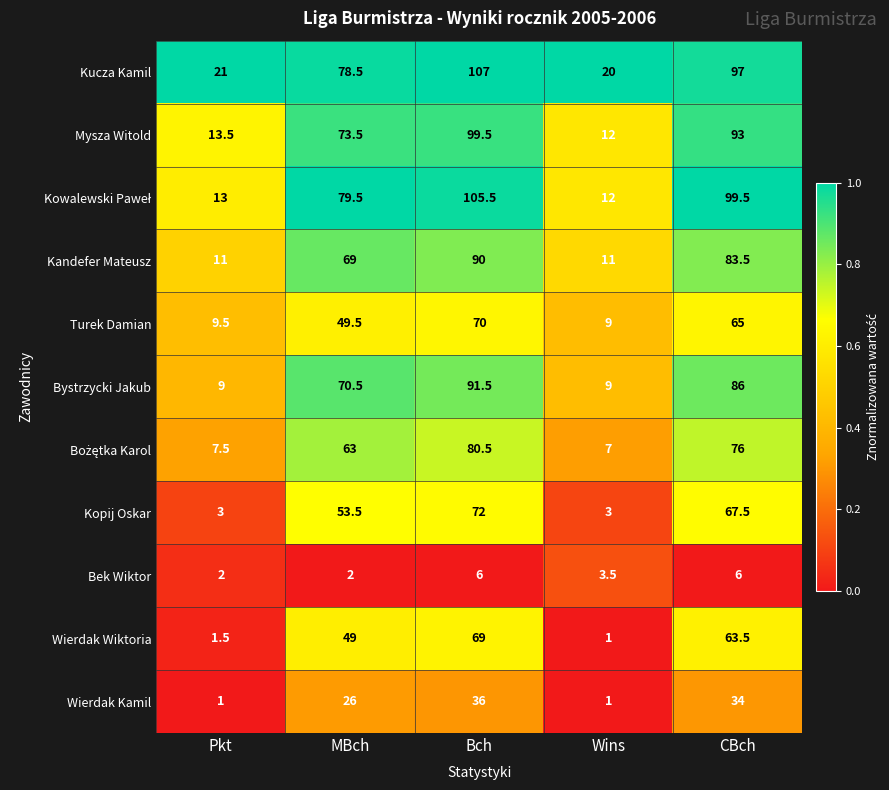

What is the spread (max minus min) of values at Bch?

101.0